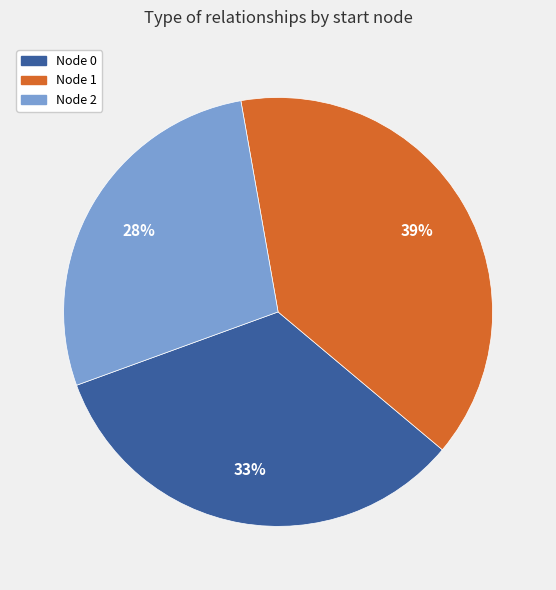

Does any single category account for the majority?

No